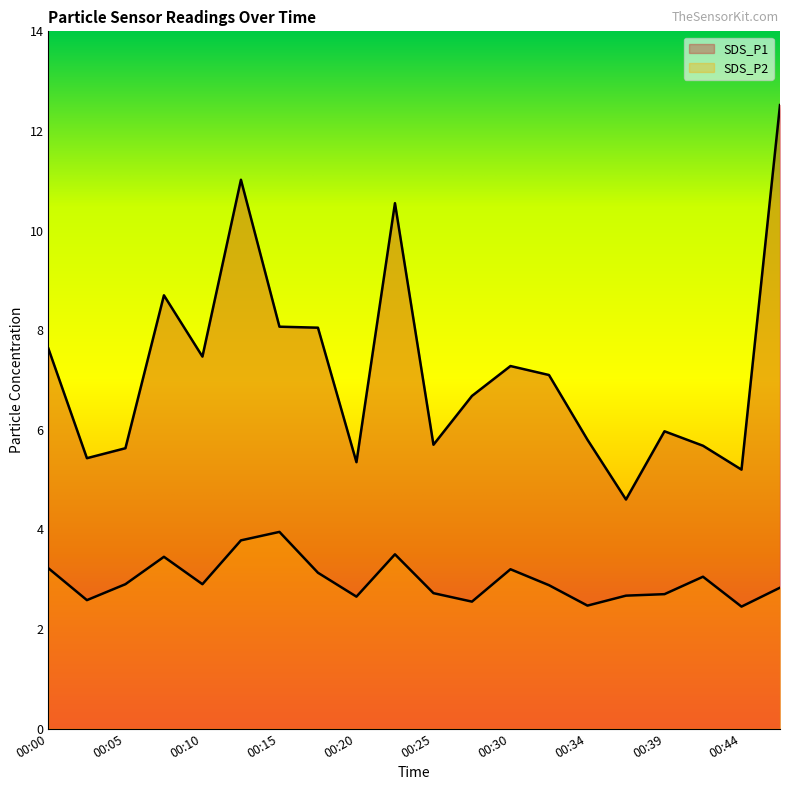

What value does the SDS_P1 series have at 00:17?

8.1